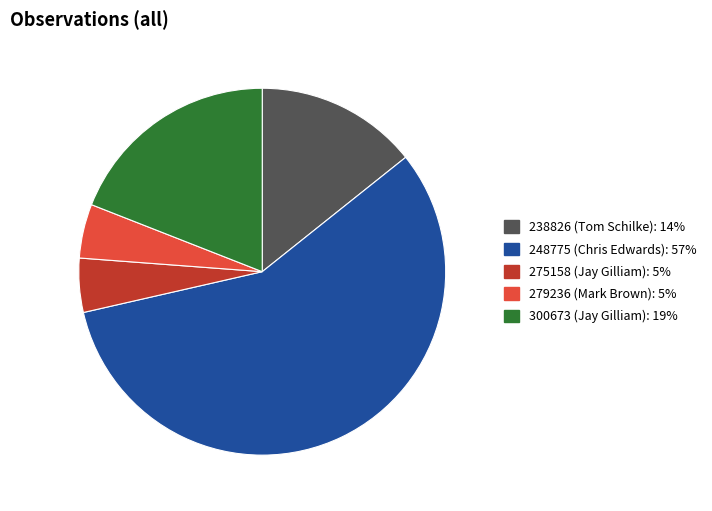

Which has a higher value, 275158 or 248775?

248775